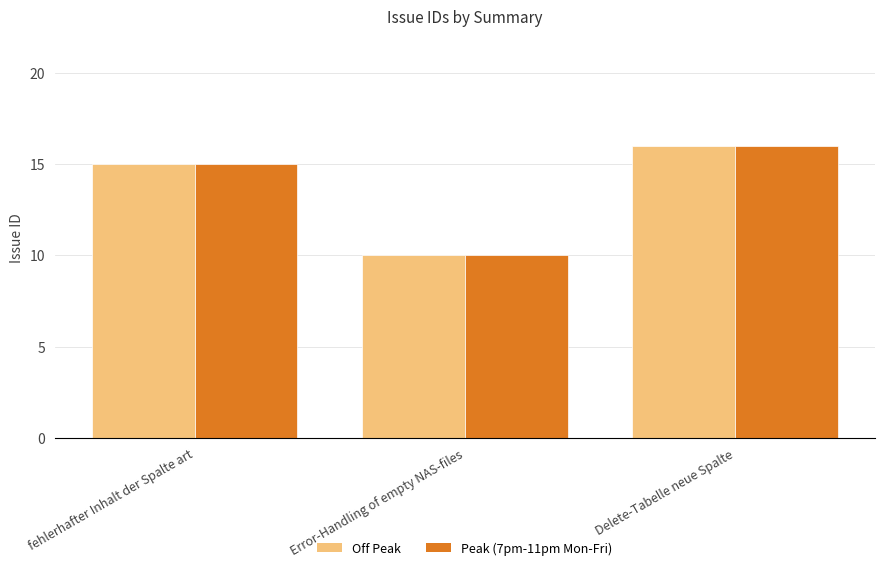

At which category does the chart reach its peak across all series?

Delete-Tabelle neue Spalte